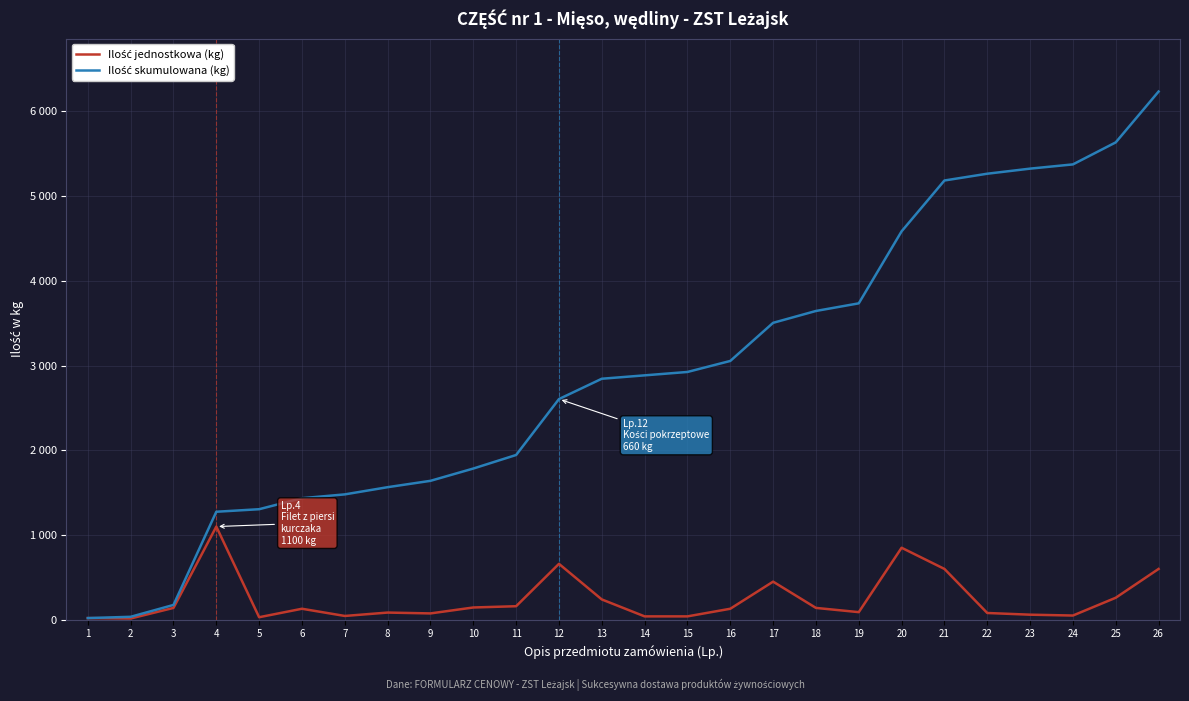

List the series in order of their overall mean, lowest first.

Ilość jednostkowa (kg), Ilość skumulowana (kg)